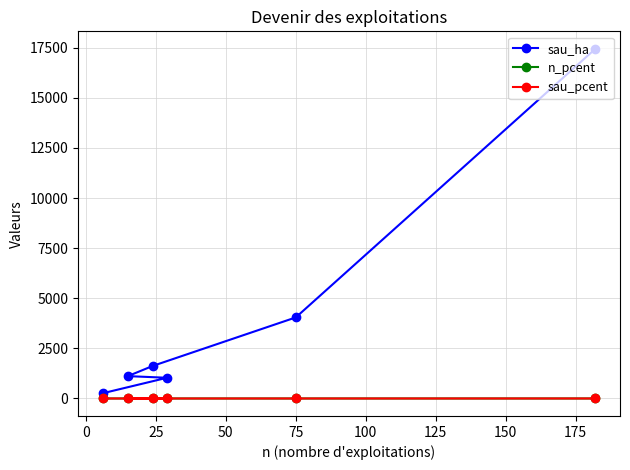

Which series has the largest range (max minus min)?

sau_ha